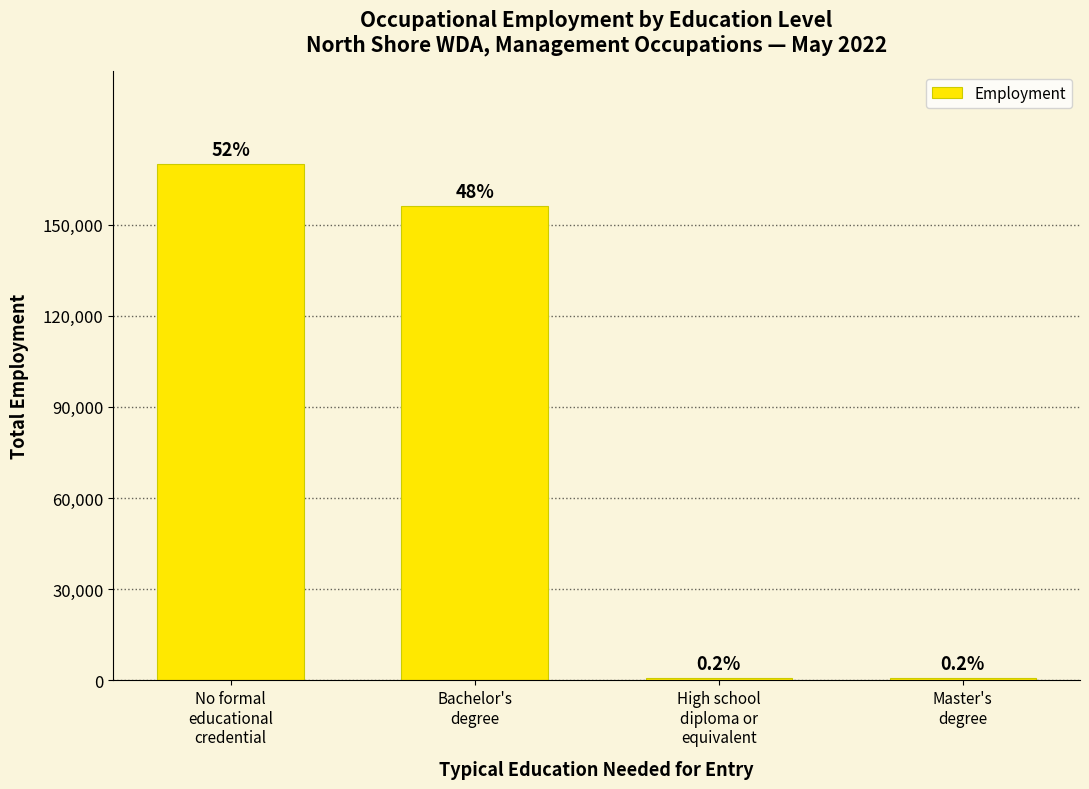

How many bars are there in total?

4